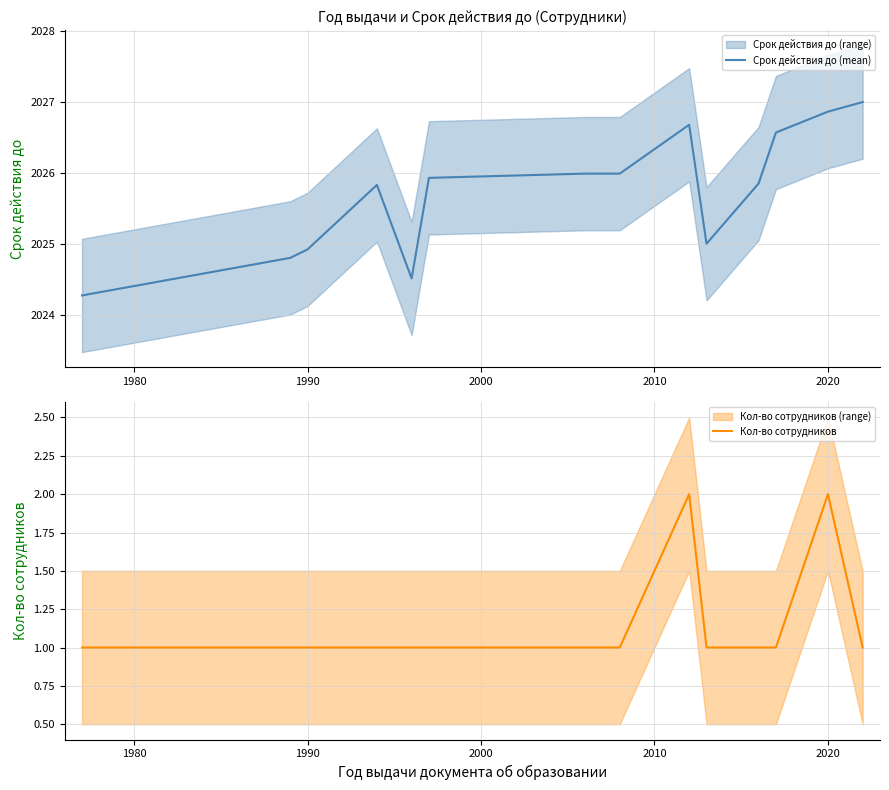

How many lines are shown in the chart?

2